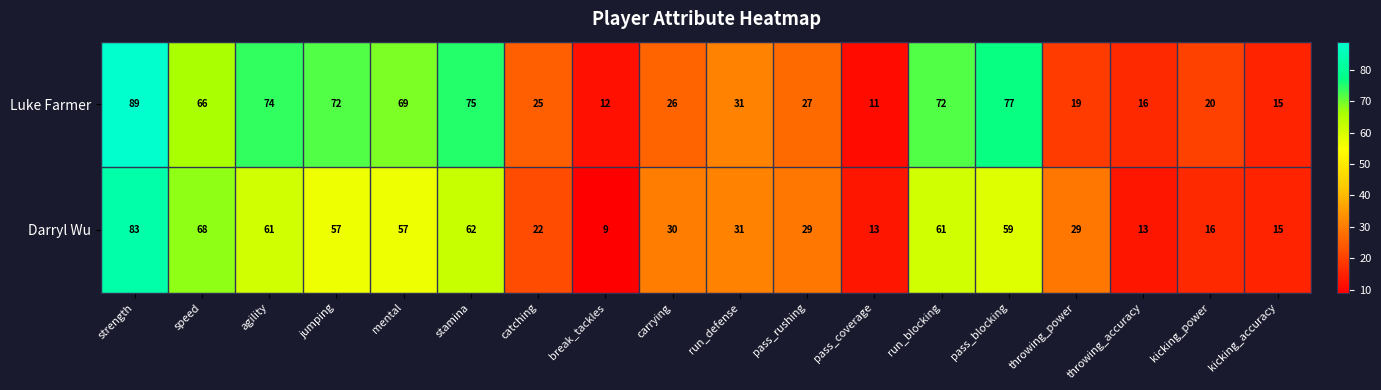

Which series changed the most between catching and run_defense?

Darryl Wu